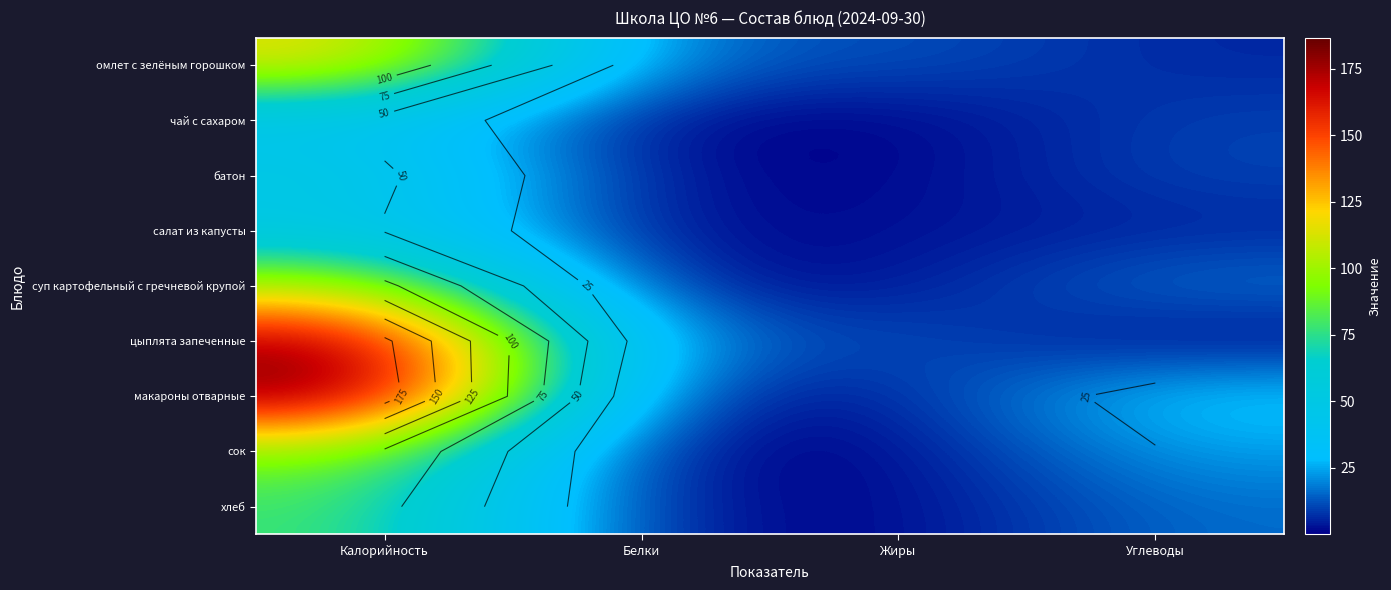

Rank the series by their maximum value, from lowest to highest.

чай с сахаром, салат из капусты, батон, хлеб, сок, суп картофельный с гречневой крупой, омлет с зелёным горошком, цыплята запеченные, макароны отварные